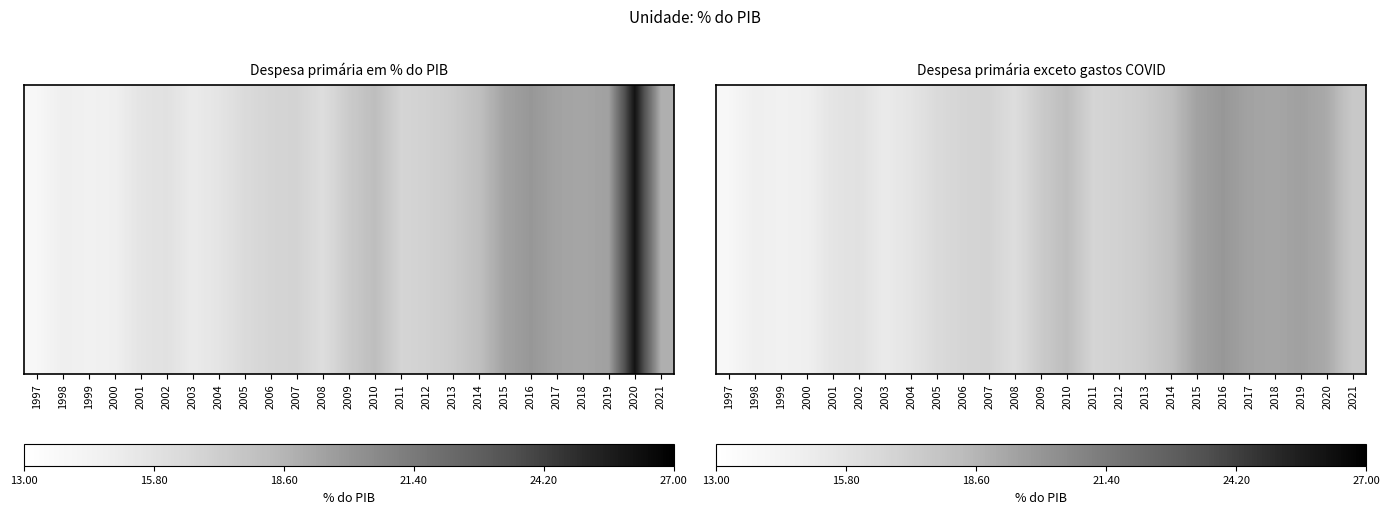

Reading left to right, list all the values displayed in this chart.

1997=14.0	1998=14.8	1999=14.6	2000=14.8	2001=15.6	2002=15.9	2003=15.1	2004=15.6	2005=16.4	2006=16.8	2007=16.9	2008=16.2	2009=17.4	2010=18.2	2011=16.8	2012=16.9	2013=17.3	2014=18.1	2015=19.4	2016=19.9	2017=19.4	2018=19.3	2019=19.5	2020=19.1	2021=17.5